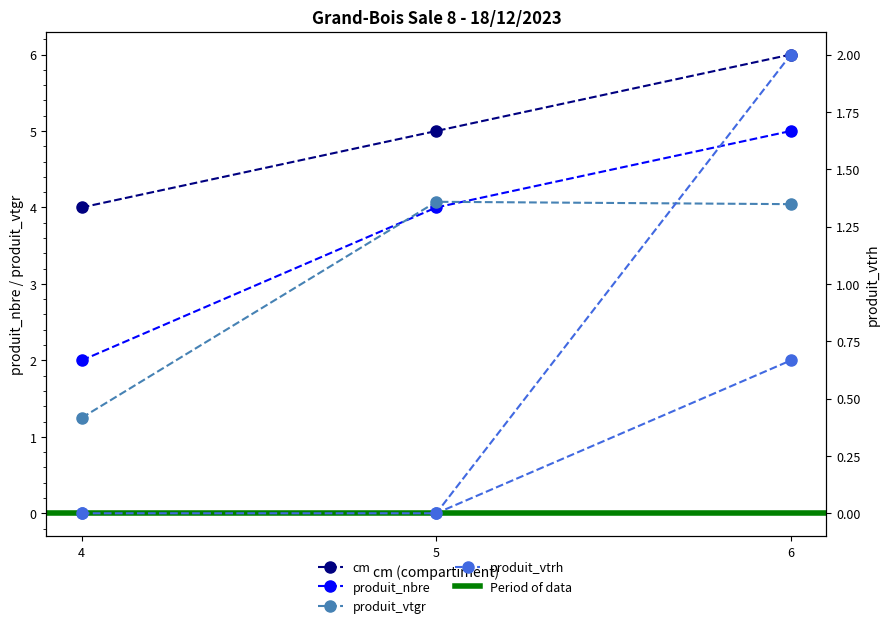

The produit_nbre series shows 5.0 at 6. True or false?

True